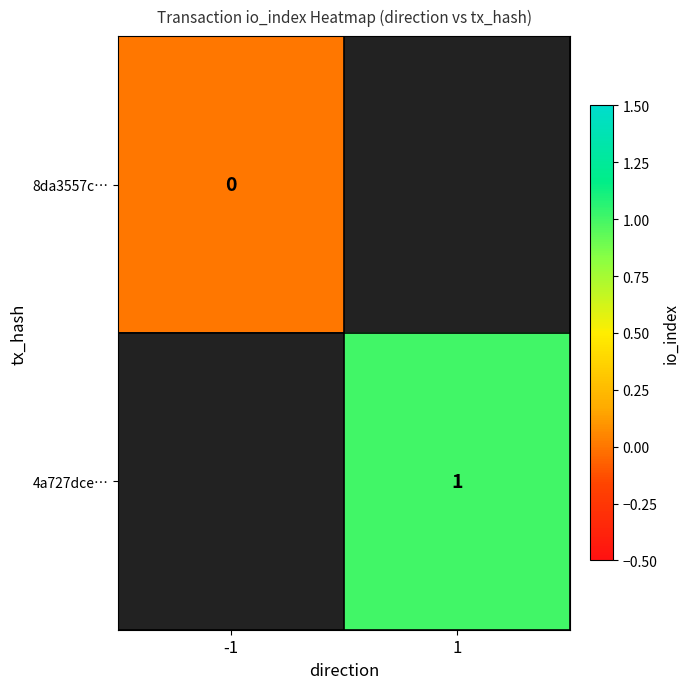

True or false: 4a727dce… has a value of 1 at 1.

True